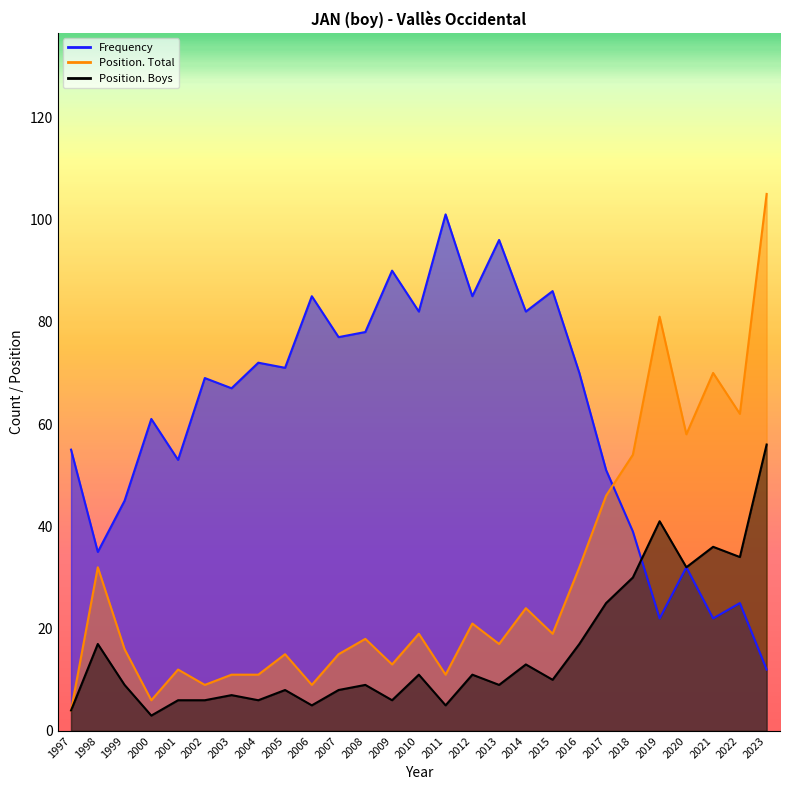

True or false: Position. Total has a value of 17 at 2013.

True